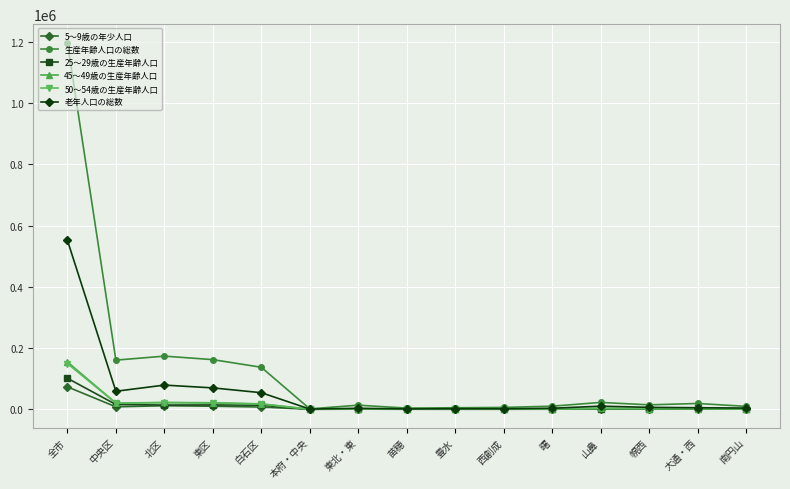

Which series has the widest spread of values?

生産年齢人口の総数